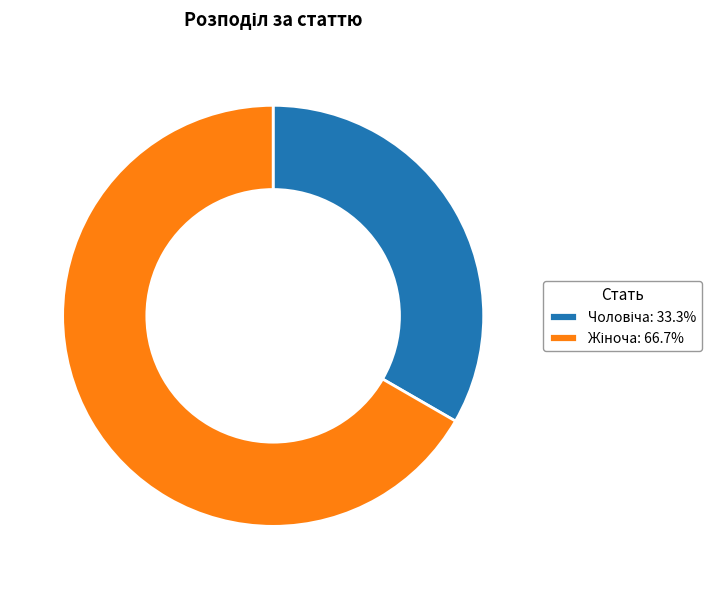

Count the number of slices in the pie.

2